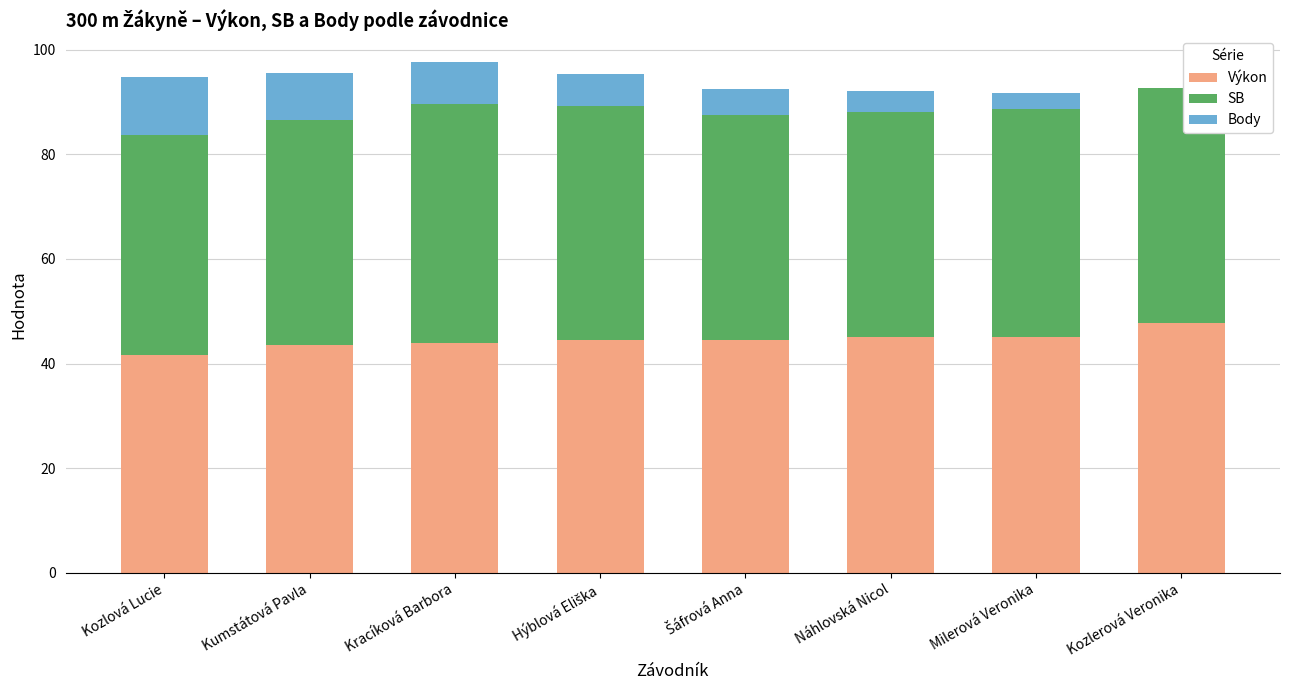

What value does the Výkon series have at Kozlerová Veronika?

47.8